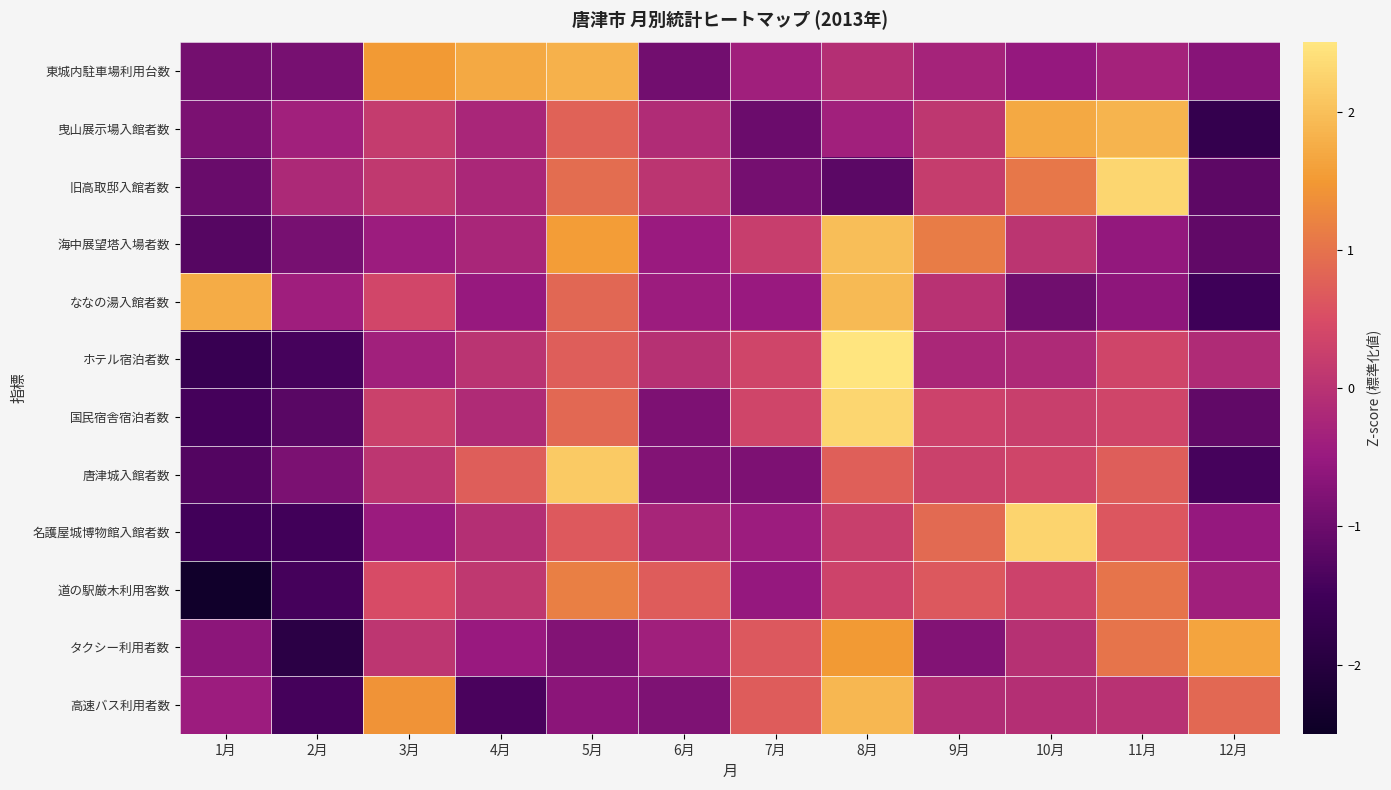

Reading right to left, transcribe all the data shown in this chart.

東城内駐車場利用台数: 12月=-0.7	11月=-0.3	10月=-0.5	9月=-0.3	8月=-0.1	7月=-0.4	6月=-0.9	5月=1.8	4月=1.7	3月=1.5	2月=-0.9	1月=-0.9
曳山展示場入館者数: 12月=-1.7	11月=1.9	10月=1.7	9月=0.1	8月=-0.4	7月=-1.0	6月=-0.1	5月=0.8	4月=-0.2	3月=0.2	2月=-0.4	1月=-0.8
旧高取邸入館者数: 12月=-1.2	11月=2.3	10月=1.1	9月=0.2	8月=-1.2	7月=-0.9	6月=0.0	5月=0.9	4月=-0.2	3月=0.1	2月=-0.2	1月=-1.0
海中展望塔入場者数: 12月=-1.1	11月=-0.6	10月=0.1	9月=1.1	8月=2.0	7月=0.2	6月=-0.5	5月=1.5	4月=-0.2	3月=-0.4	2月=-0.9	1月=-1.2
ななの湯入館者数: 12月=-1.5	11月=-0.6	10月=-0.9	9月=-0.0	8月=1.9	7月=-0.5	6月=-0.4	5月=0.9	4月=-0.5	3月=0.4	2月=-0.4	1月=1.7
ホテル宿泊者数: 12月=-0.2	11月=0.4	10月=-0.2	9月=-0.2	8月=2.5	7月=0.4	6月=-0.0	5月=0.7	4月=0.0	3月=-0.4	2月=-1.4	1月=-1.6
国民宿舎宿泊者数: 12月=-1.1	11月=0.4	10月=0.2	9月=0.3	8月=2.3	7月=0.4	6月=-0.8	5月=0.9	4月=-0.1	3月=0.3	2月=-1.2	1月=-1.4
唐津城入館者数: 12月=-1.4	11月=0.7	10月=0.4	9月=0.3	8月=0.8	7月=-0.8	6月=-0.8	5月=2.1	4月=0.7	3月=0.1	2月=-0.8	1月=-1.3
名護屋城博物館入館者数: 12月=-0.5	11月=0.6	10月=2.3	9月=0.9	8月=0.2	7月=-0.4	6月=-0.3	5月=0.7	4月=-0.1	3月=-0.5	2月=-1.5	1月=-1.5
道の駅厳木利用客数: 12月=-0.4	11月=1.0	10月=0.3	9月=0.6	8月=0.3	7月=-0.5	6月=0.7	5月=1.2	4月=0.1	3月=0.5	2月=-1.4	1月=-2.4
タクシー利用者数: 12月=1.7	11月=1.0	10月=-0.0	9月=-0.8	8月=1.5	7月=0.6	6月=-0.4	5月=-0.7	4月=-0.5	3月=0.1	2月=-1.9	1月=-0.6
高速バス利用者数: 12月=0.9	11月=-0.0	10月=-0.1	9月=-0.1	8月=1.9	7月=0.7	6月=-0.8	5月=-0.6	4月=-1.4	3月=1.4	2月=-1.4	1月=-0.4